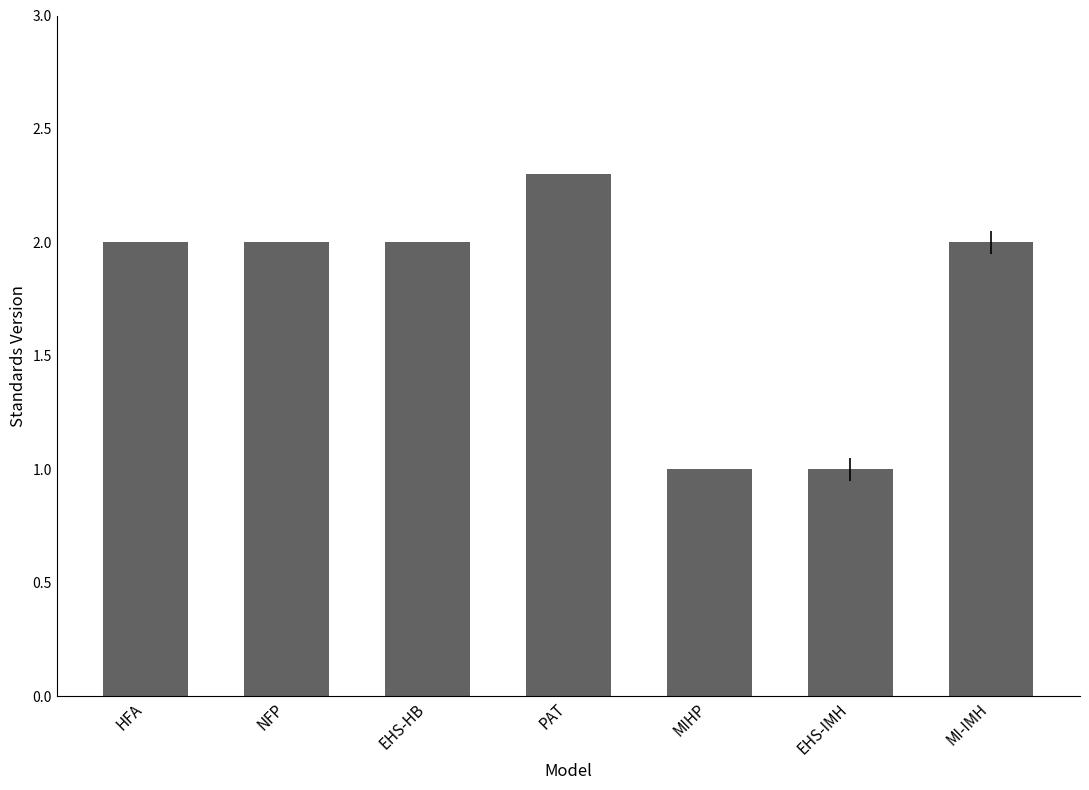

Read the value at HFA.

2.0